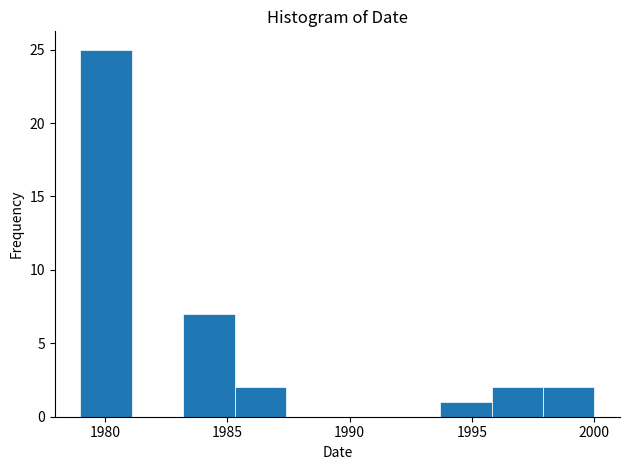

Reading left to right, list every bar in this chart as the range it spans on the x-axis followed by its height. Neither the bar edges nor the heights are printed on the chart, so give them approximately, as read against the axes.

1979.0 to 1981.1: 25
1981.1 to 1983.2: 0
1983.2 to 1985.3: 7
1985.3 to 1987.4: 2
1987.4 to 1989.5: 0
1989.5 to 1991.6: 0
1991.6 to 1993.7: 0
1993.7 to 1995.8: 1
1995.8 to 1997.9: 2
1997.9 to 2000.0: 2